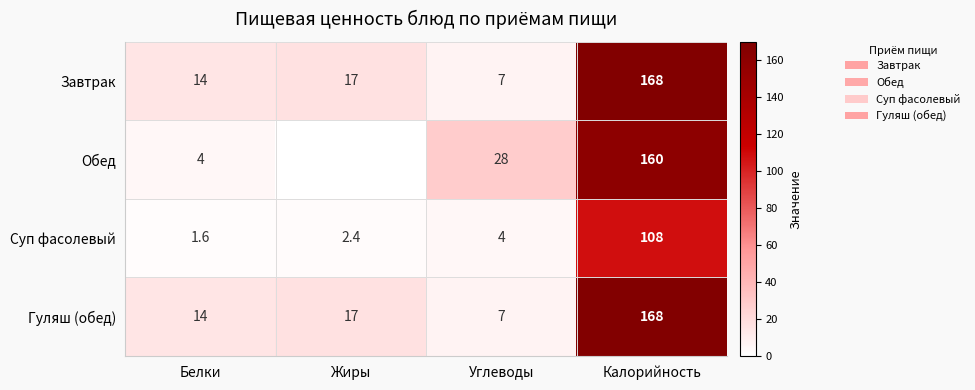

What is the sum of all Суп фасолевый values?

116.0